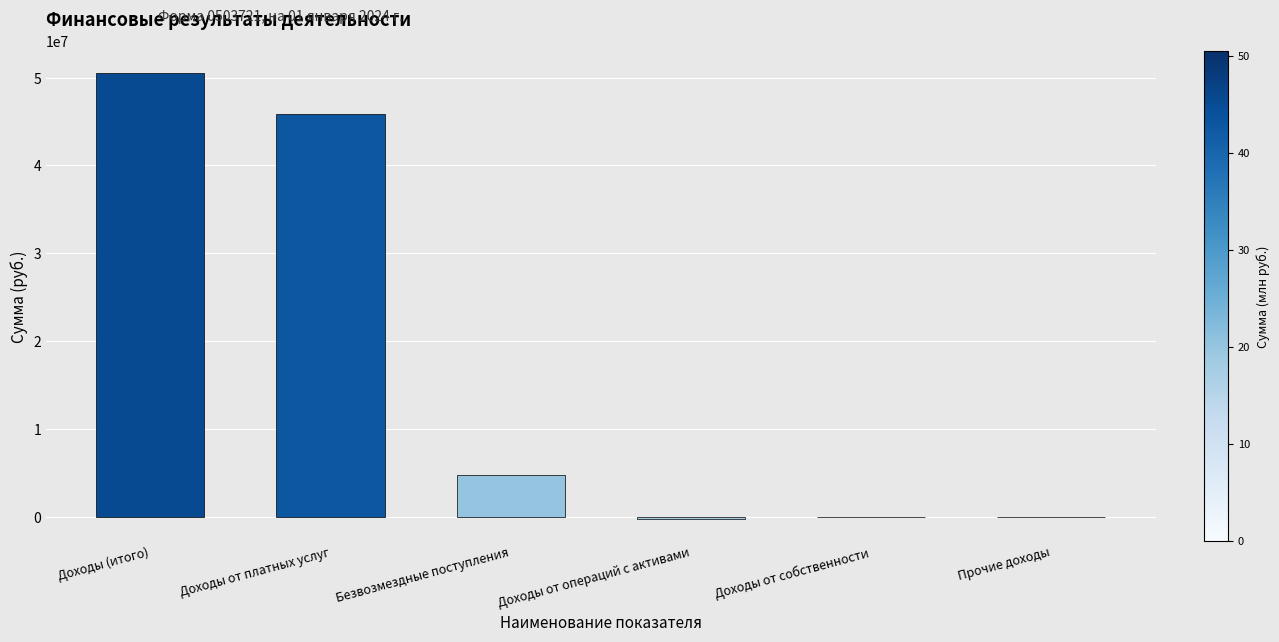

Between Безвозмездные поступления and Доходы (итого), which is larger?

Доходы (итого)